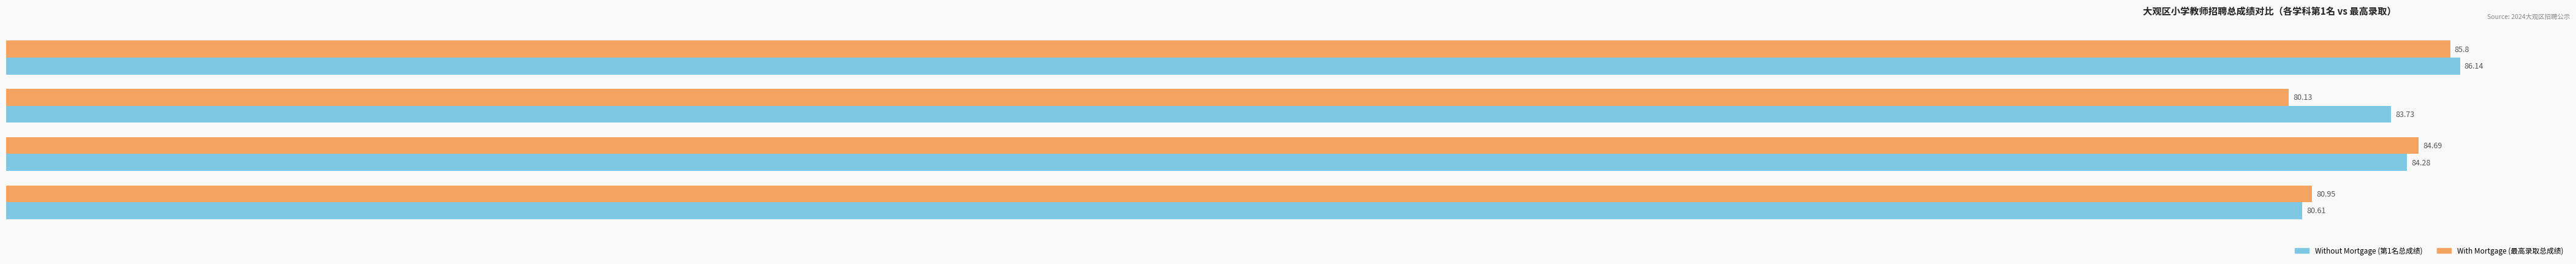

What is the difference between the highest and lowest values at 小学美术?

0.4